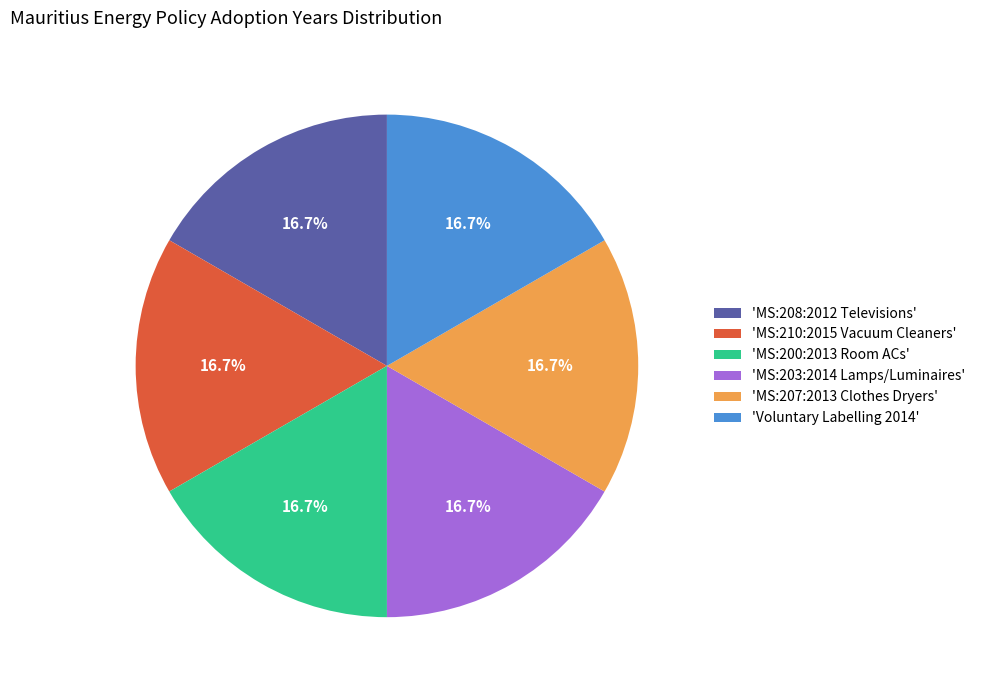

Does 'Voluntary Labelling 2014' represent more than half of the total?

No